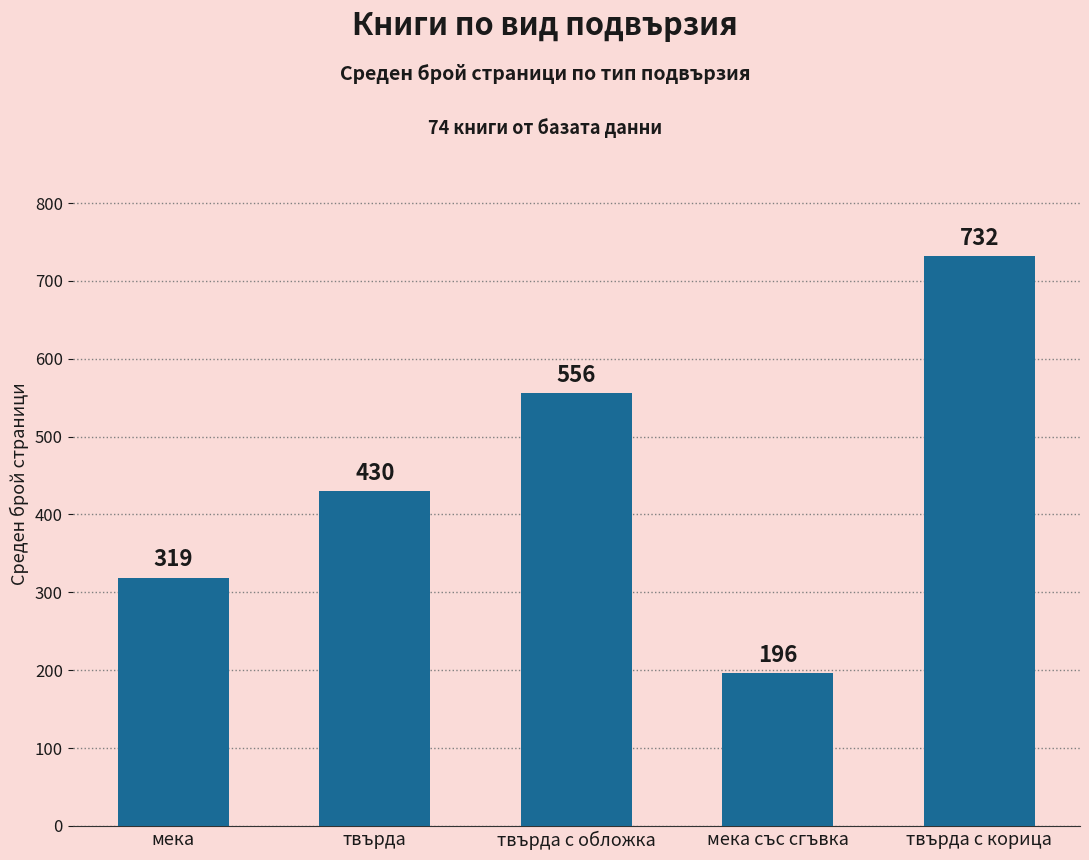

What is the label of the 4th bar from the right?

твърда